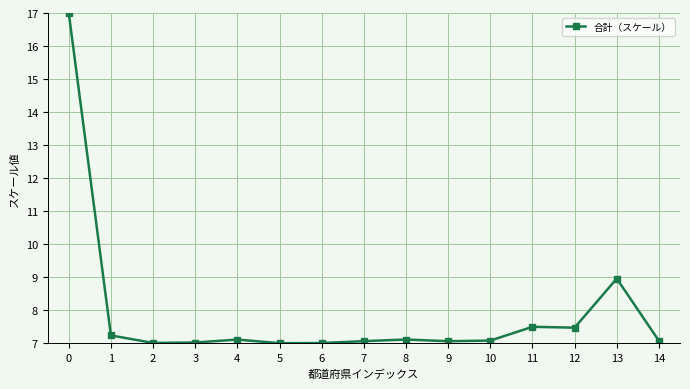

True or false: the data has more than 2 interior local peaks.

True